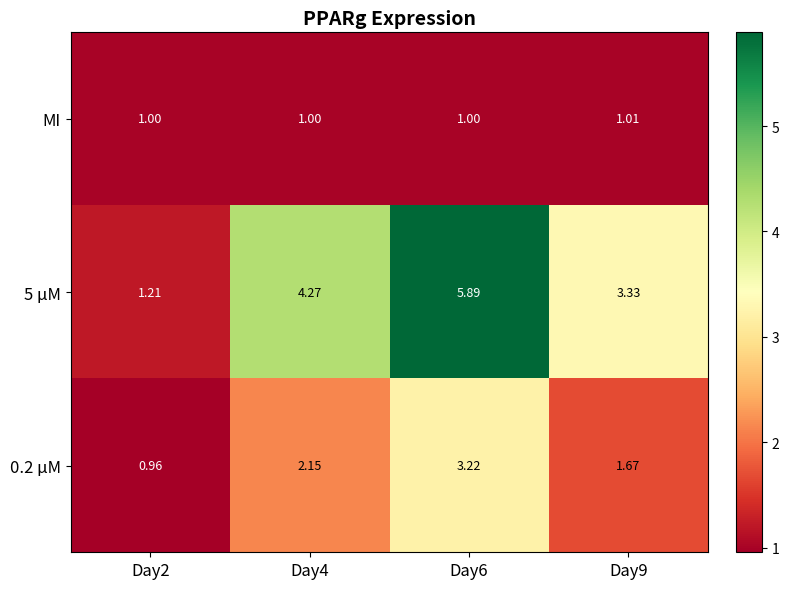

List the series in order of their peak value, highest first.

5 µM, 0.2 µM, MI